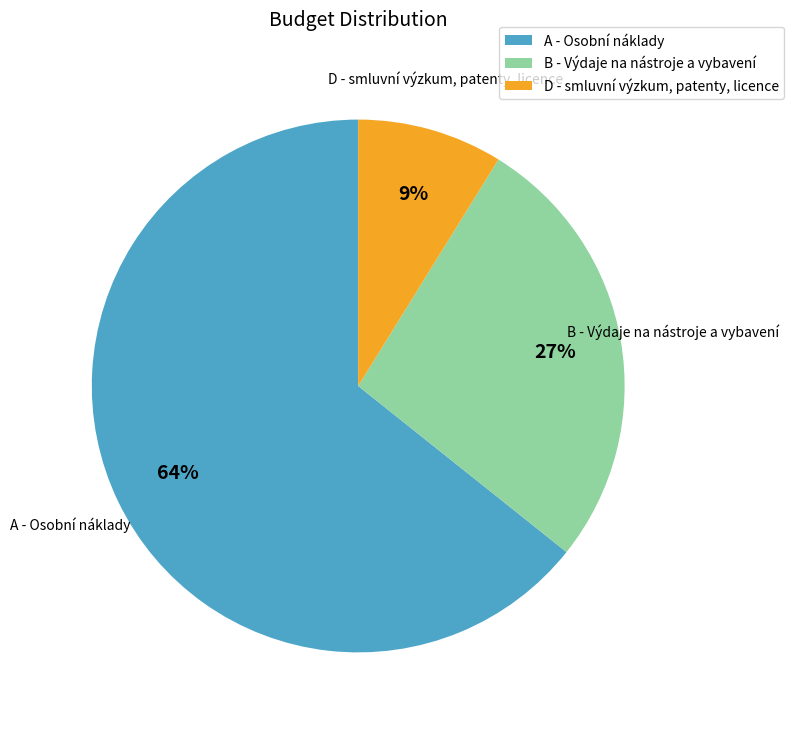

To the nearest percent, what is the difference between the largest and smallest slice percentages?

55%